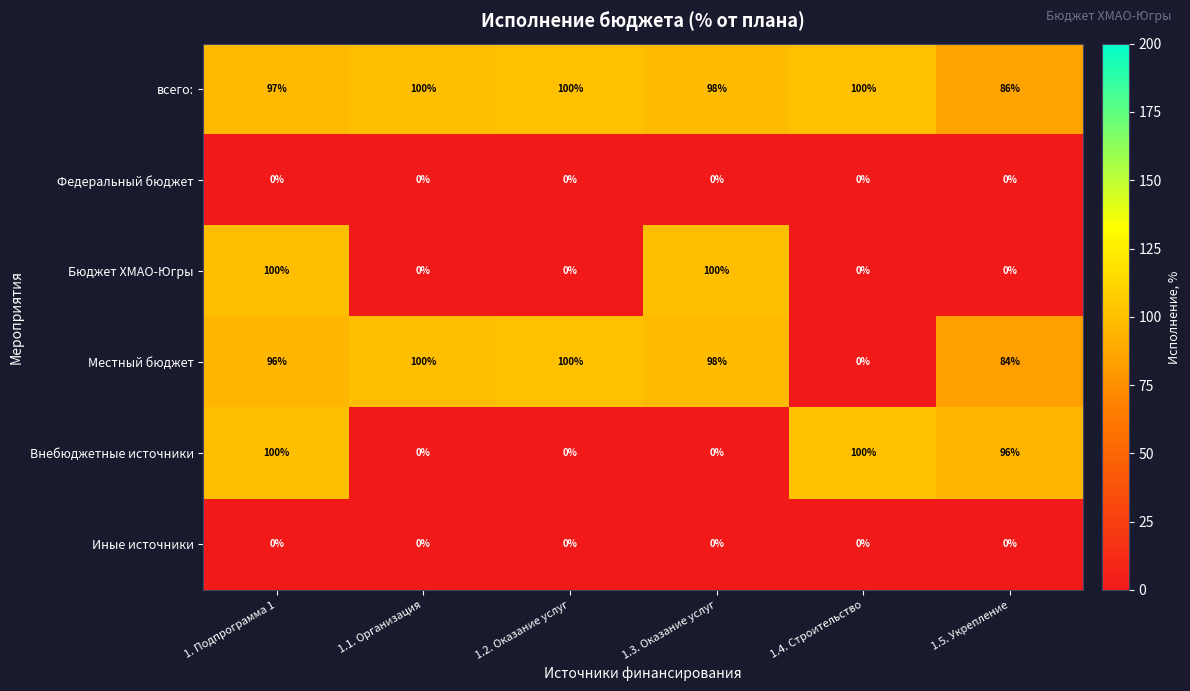

At how many categories does at least one series exceed 44?

6